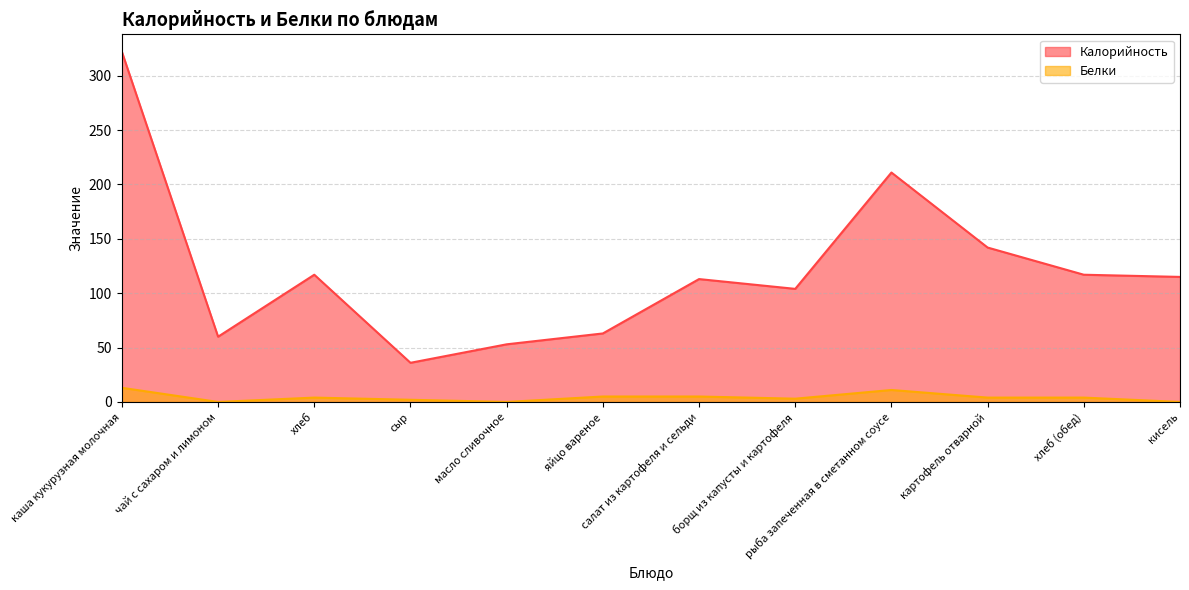

What is the value of the Белки point at the 10th from the left?

4